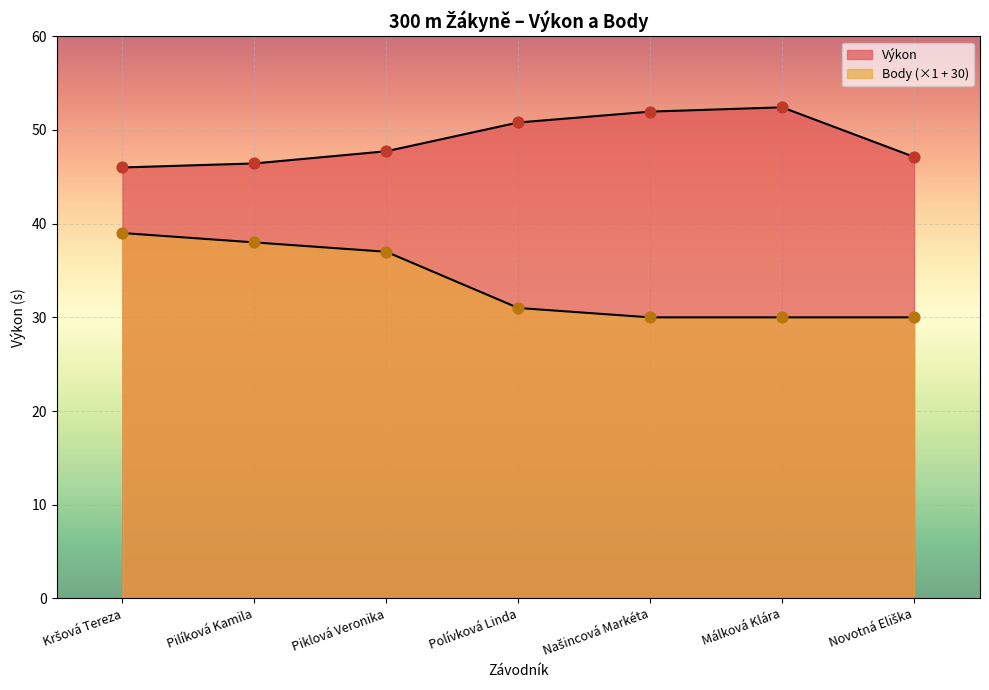

What are all the series names shown in the legend?

Výkon, Body